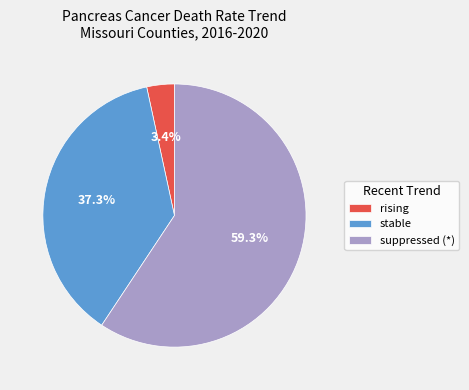

Does any single category account for the majority?

Yes